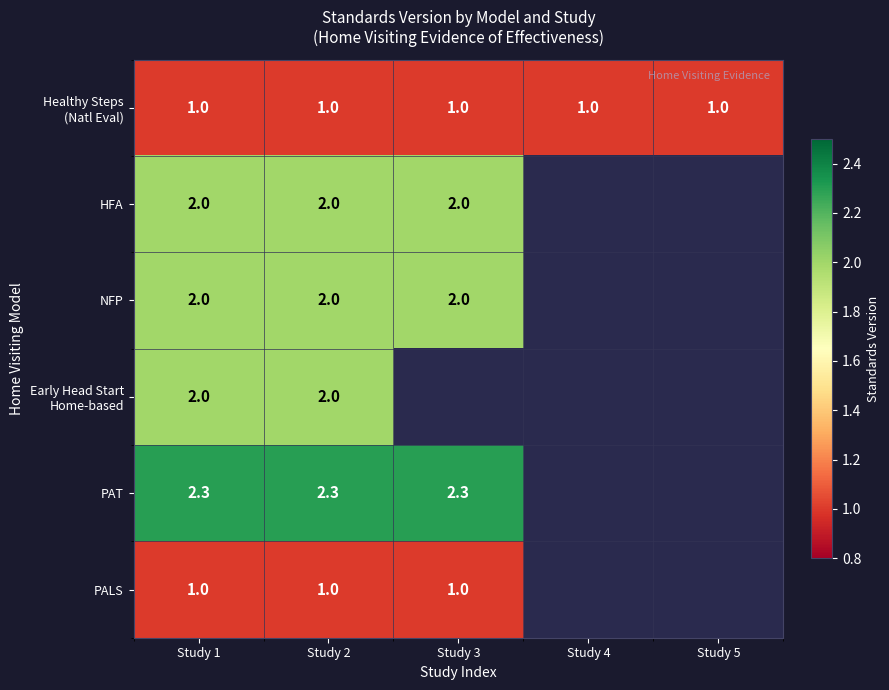

The PALS series shows 1.0 at Study 1. True or false?

True